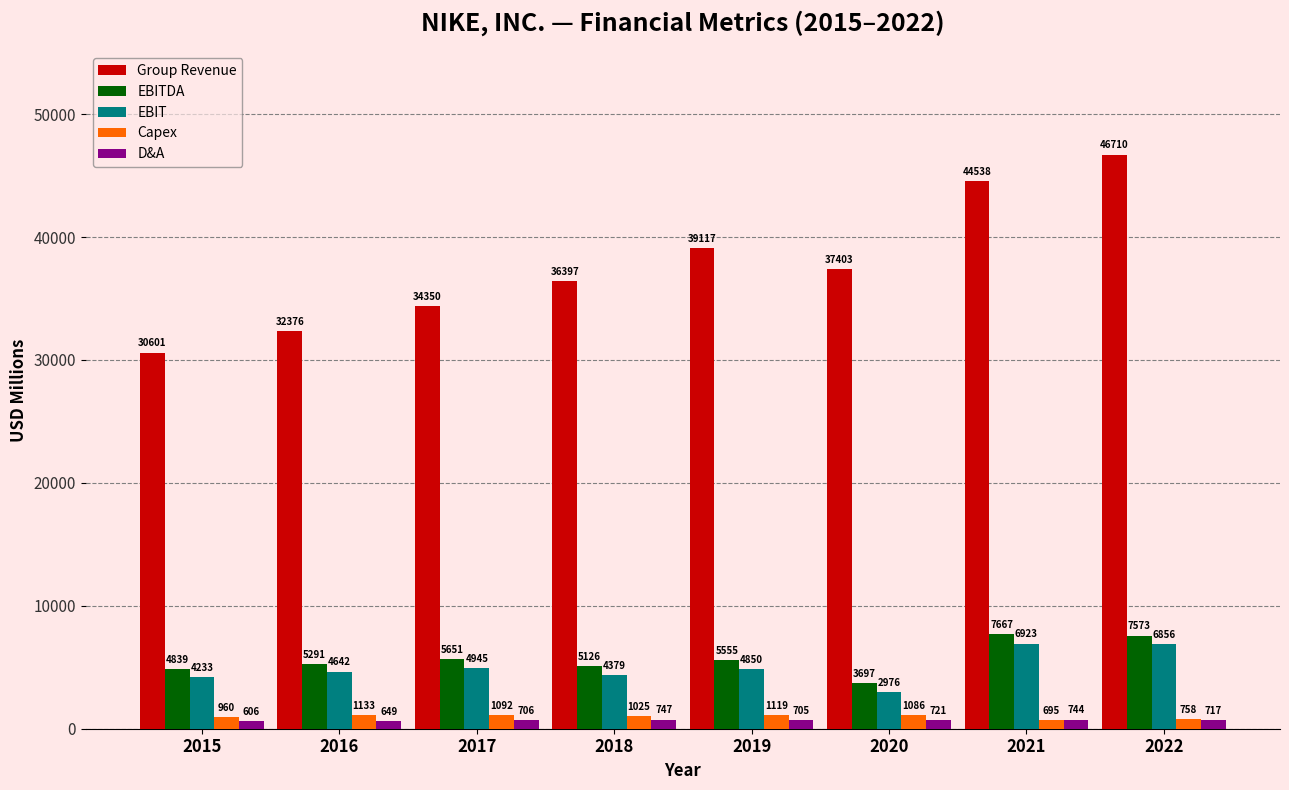

How many values in the EBIT series are below 4850?

4